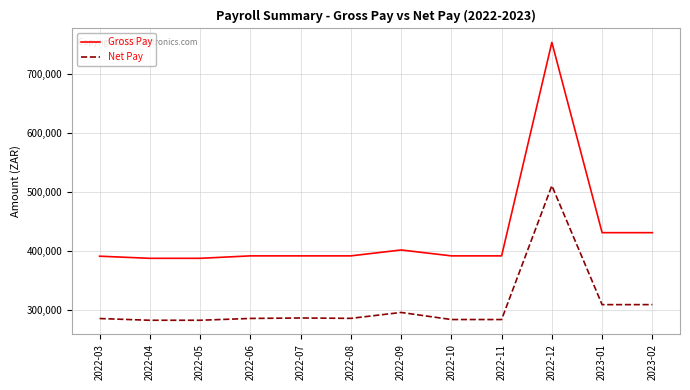

The Gross Pay series shows 663876.0 at 2022-10. True or false?

False